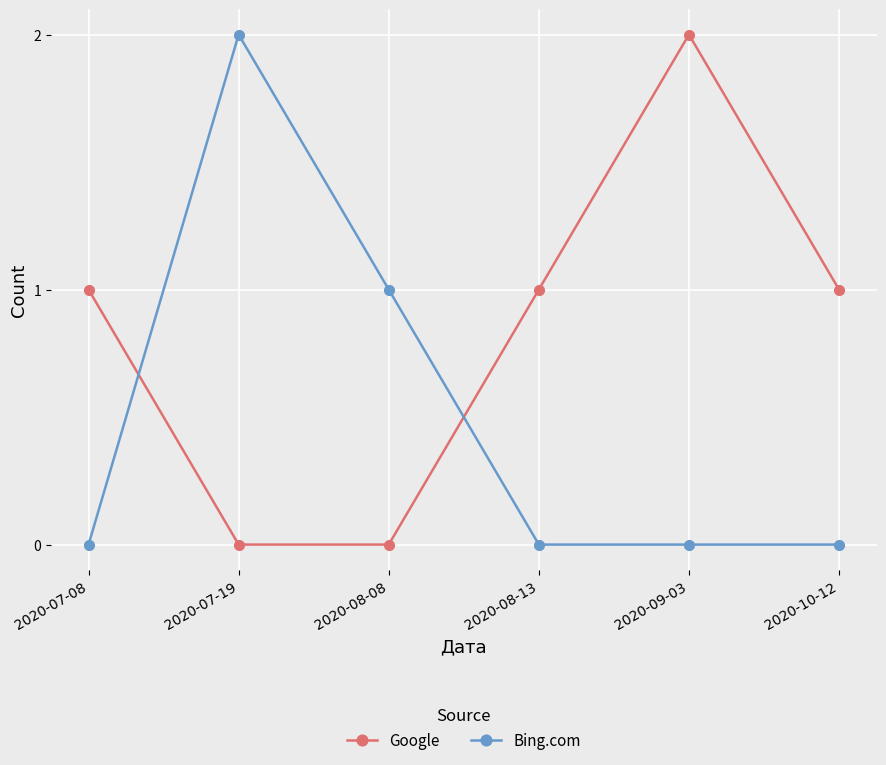

What is the maximum value for Bing.com?

2